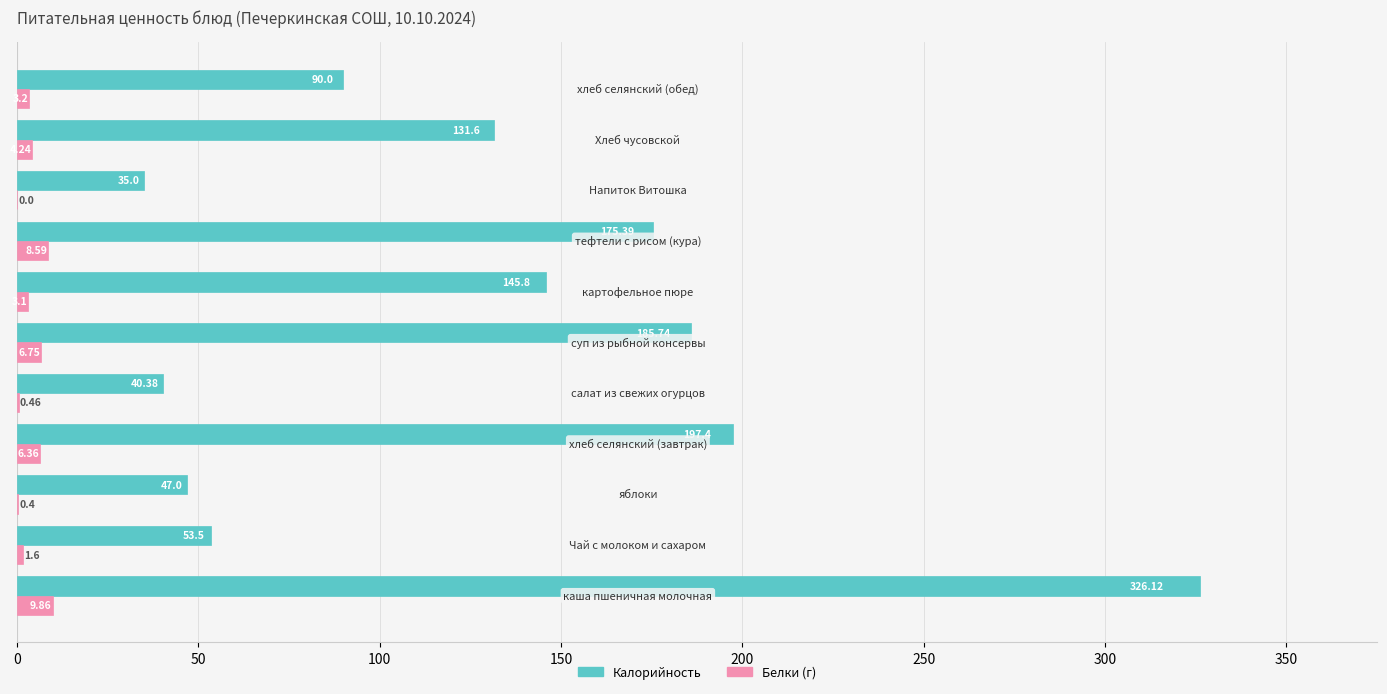

Which series has the largest total across all categories?

Калорийность